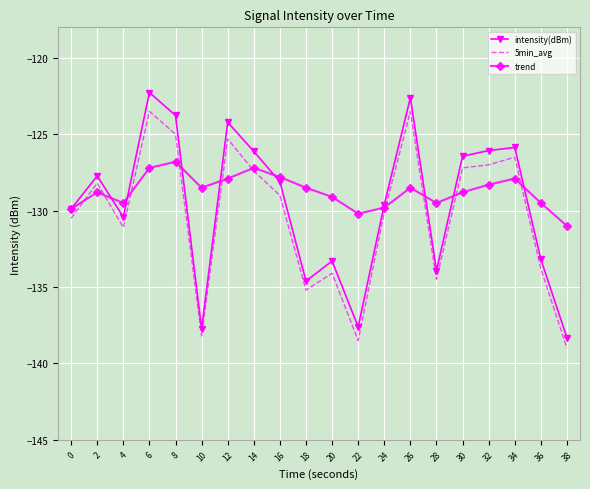

True or false: intensity(dBm) has a value of -217.4 at 16.

False